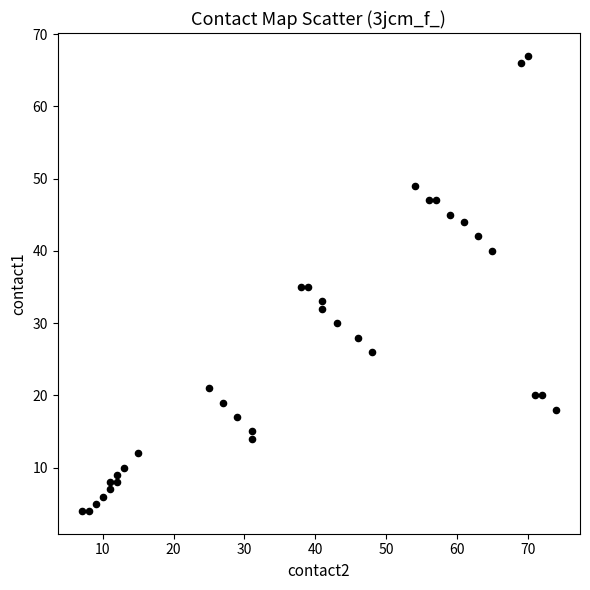

What is the range of Y values (max minus min)?

63